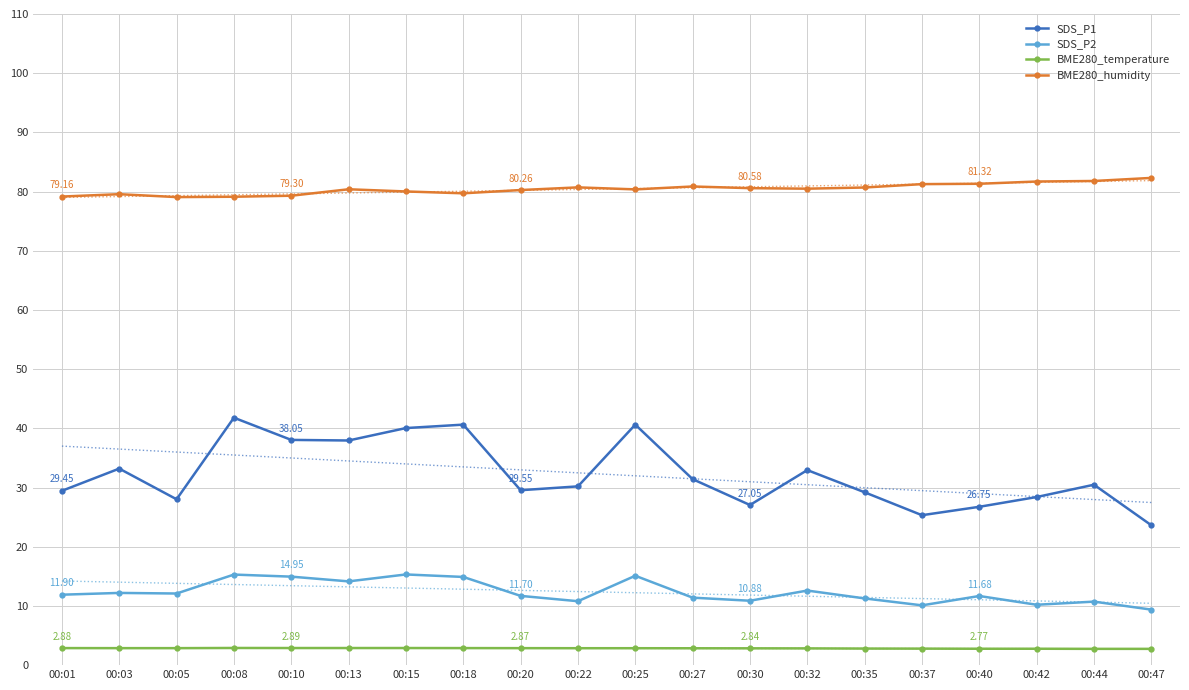

Which series has the largest range (max minus min)?

SDS_P1